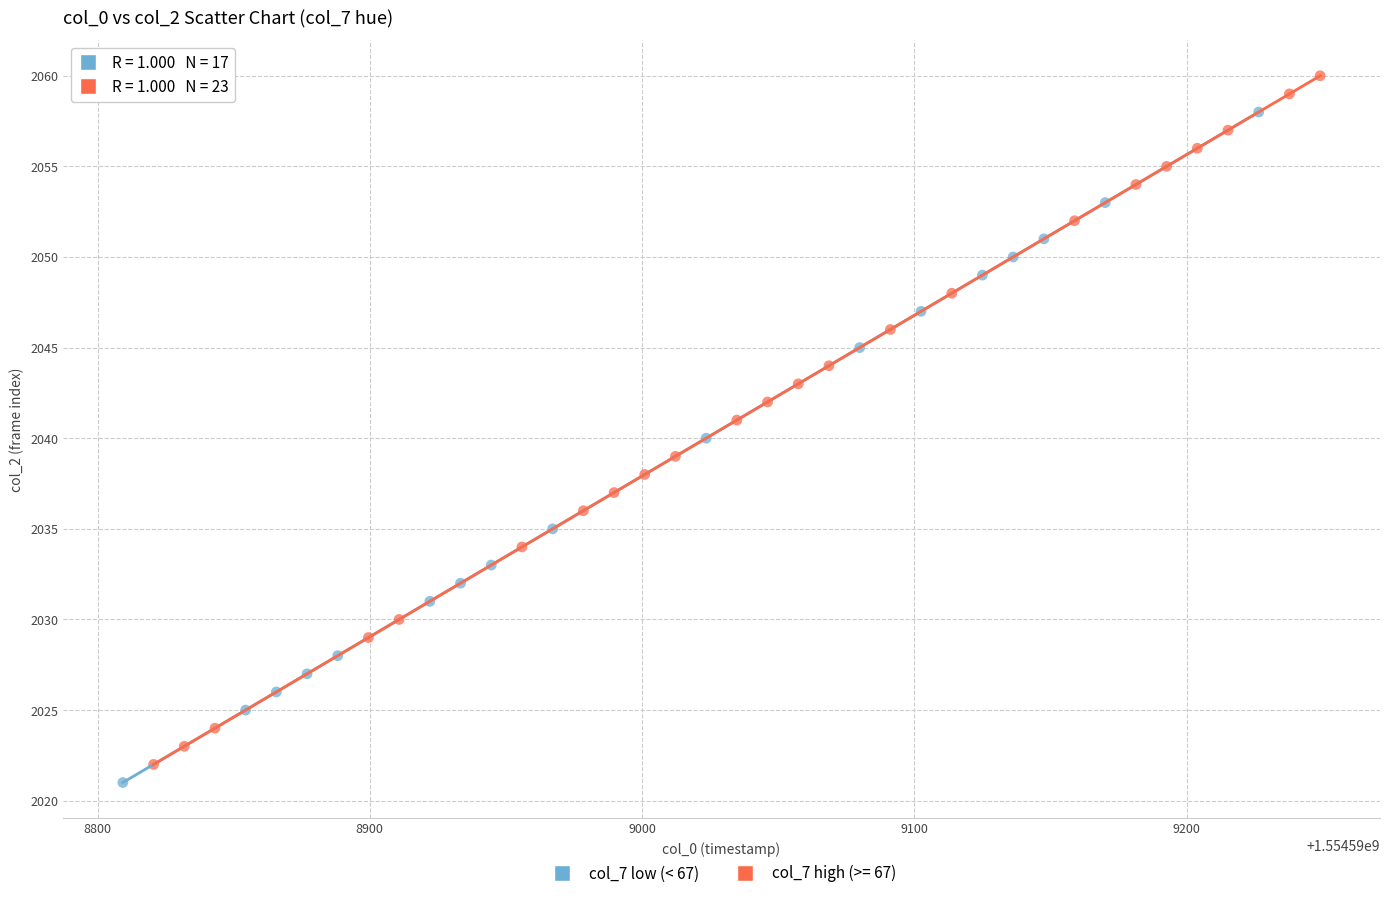

What are all the series names shown in the legend?

col_7 low (< 67), col_7 high (>= 67)